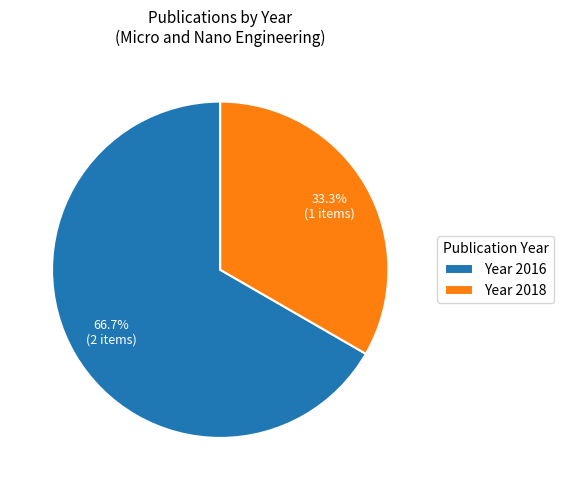

What is the largest slice in the pie chart?

Year 2016